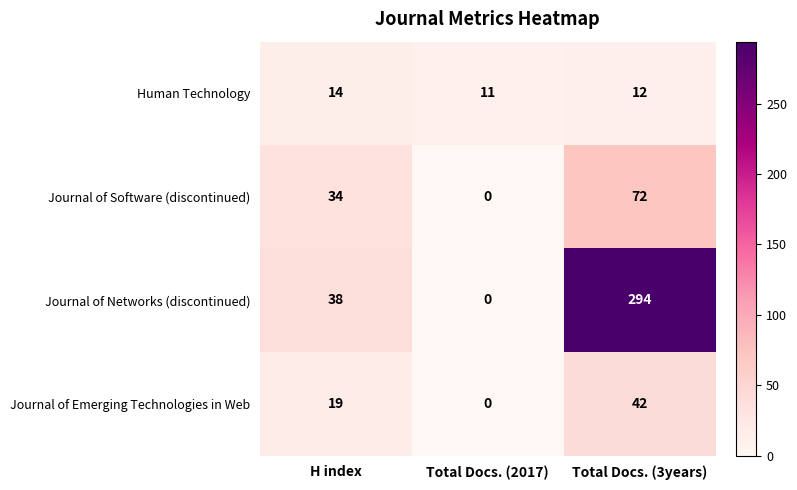

What is the difference between the highest and lowest values at Total Docs. (3years)?

282